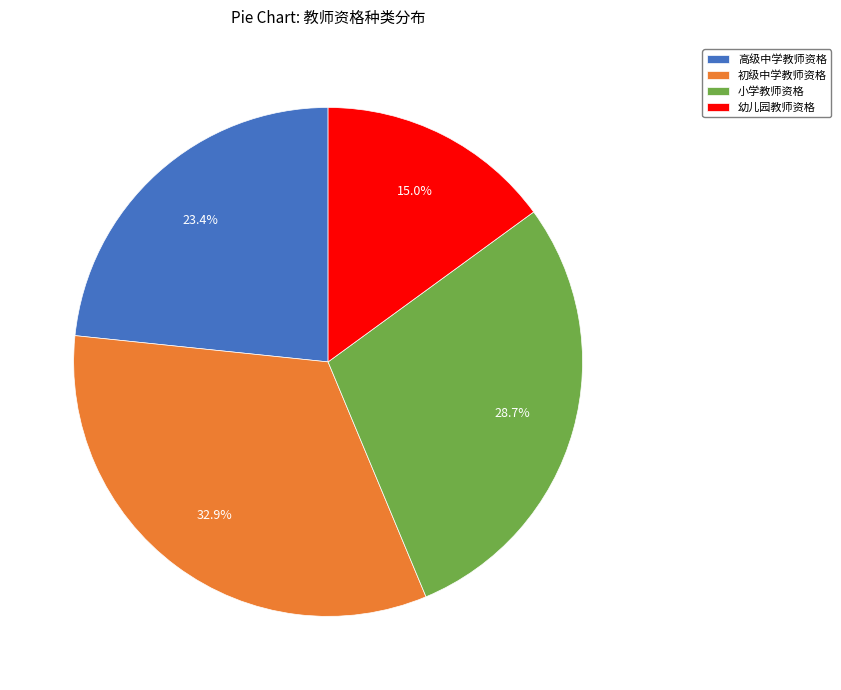

To the nearest percent, what is the combined percentage of 高级中学教师资格 and 幼儿园教师资格?

38%